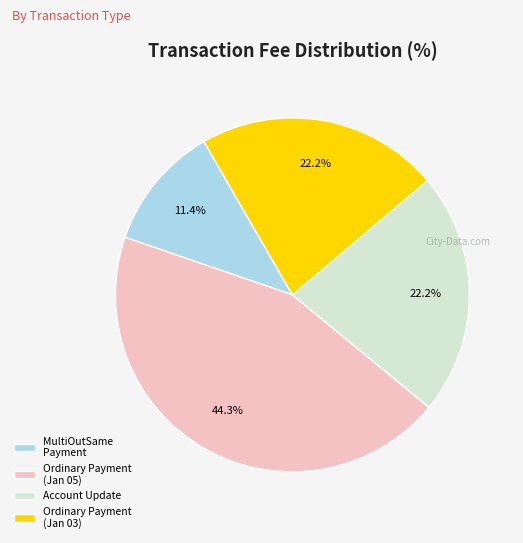

What percentage is NOT represented by Account Update?

77.8%